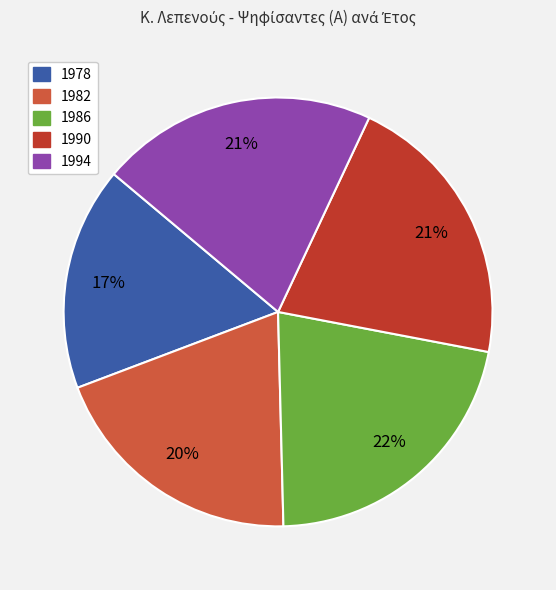

To the nearest percent, what is the average slice percentage?

20%